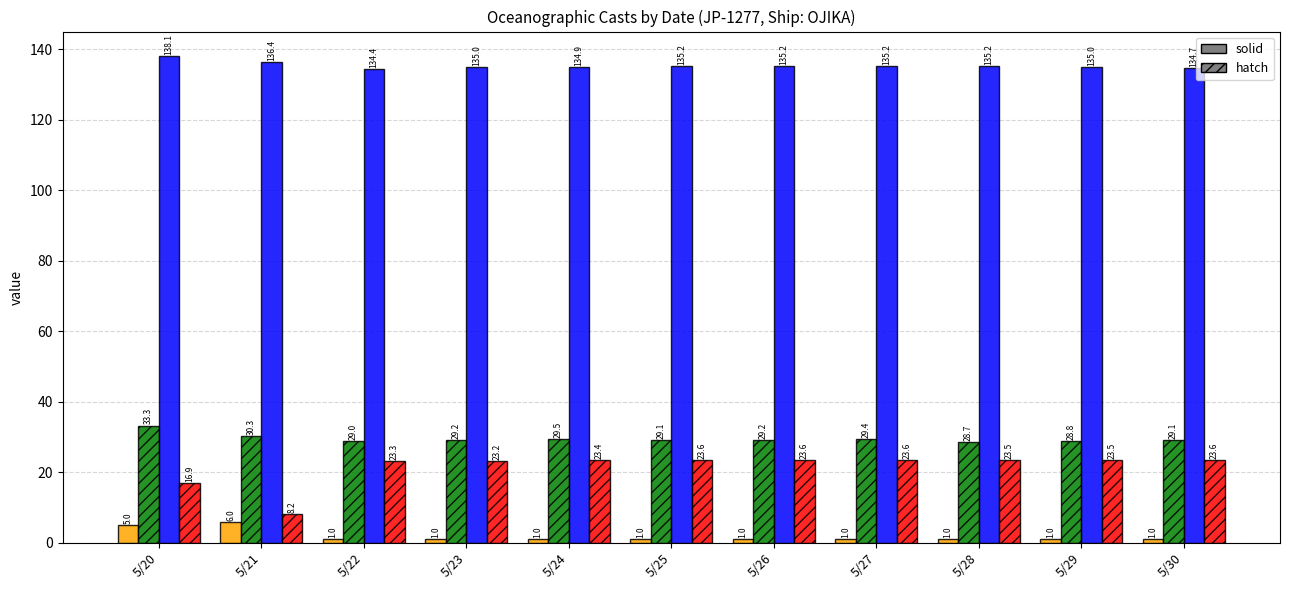

How many bars are there in each group?

4